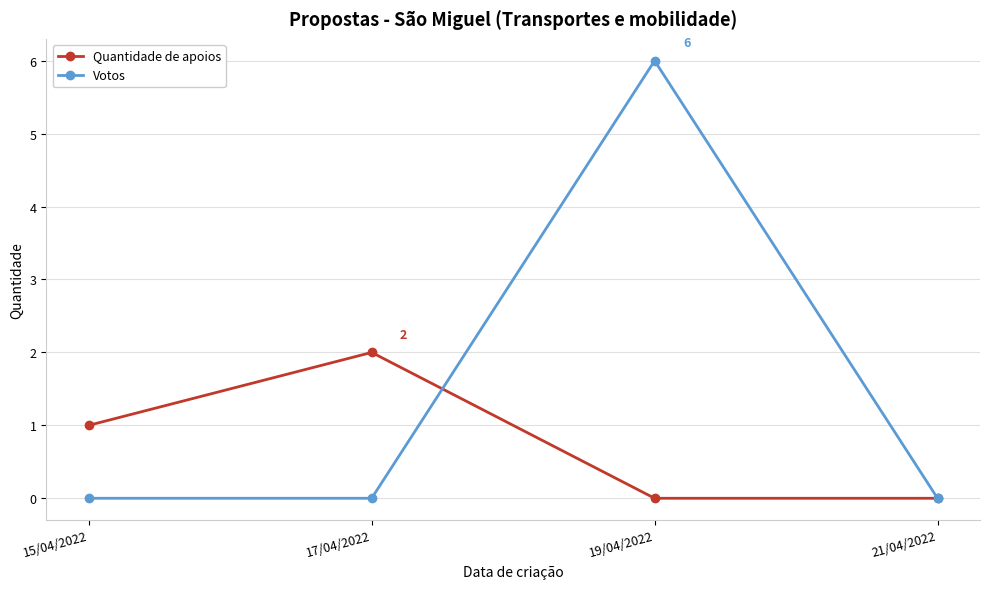

The Votos series shows 3 at 15/04/2022. True or false?

False